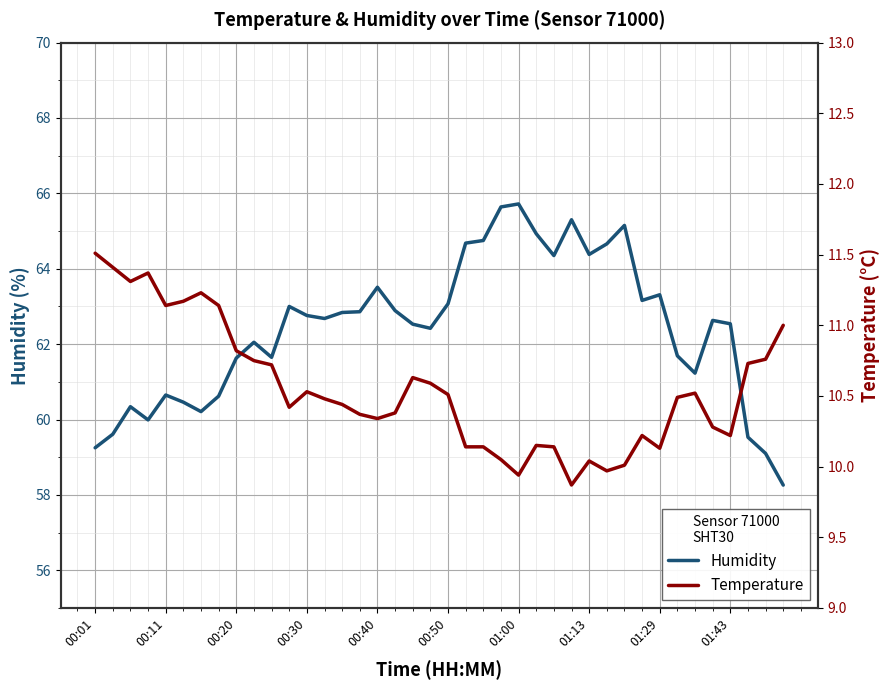

What are all the series names shown in the legend?

humidity, temperature